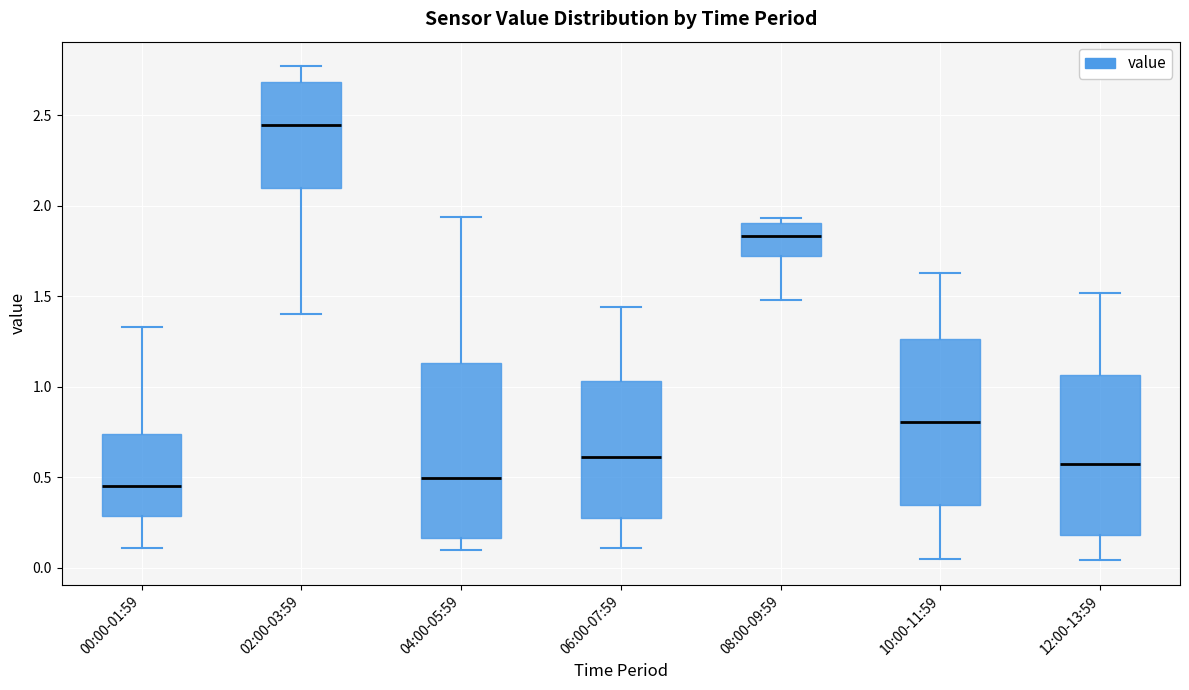

Comparing the boxes themselves (not the whiskers), which one is the tallest?

04:00-05:59